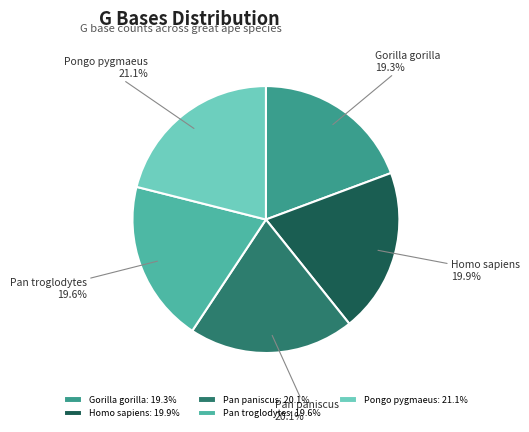

What is the total percentage of Pongo pygmaeus and Pan troglodytes?

40.7%